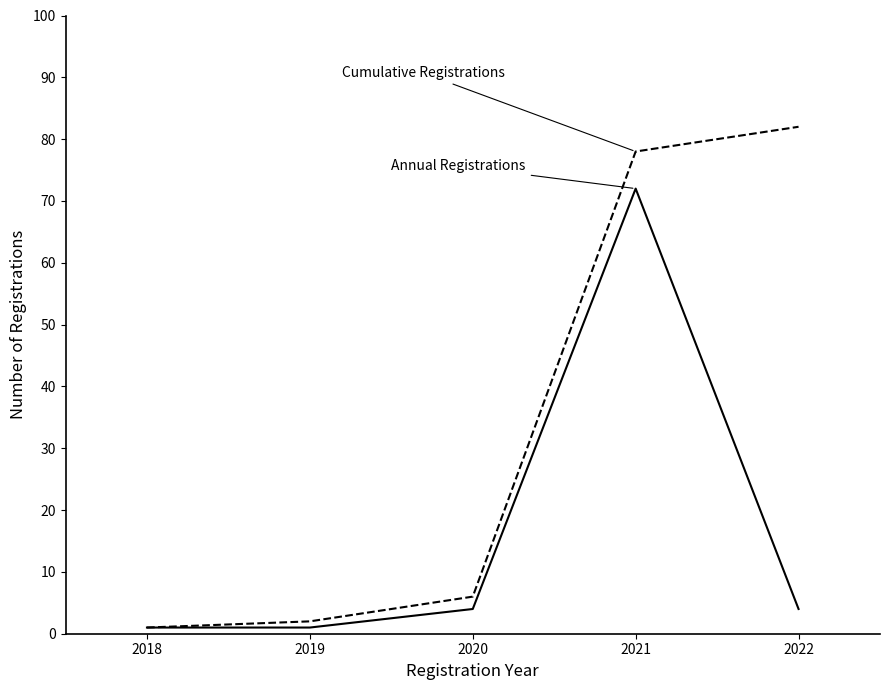

At which category is the sum across all series the highest?

2021